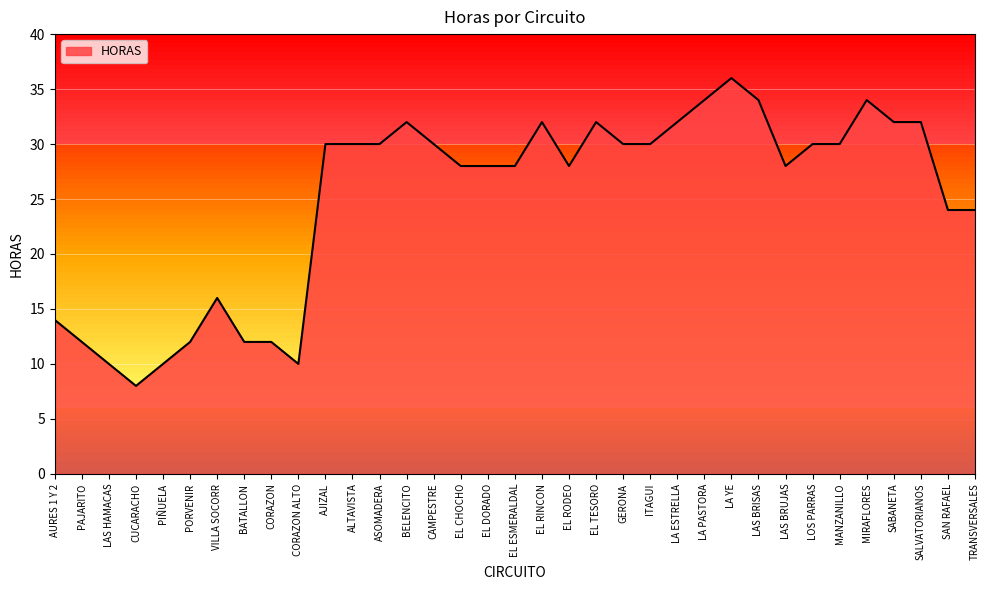

At which category does the chart reach its minimum across all series?

CUCARACHO